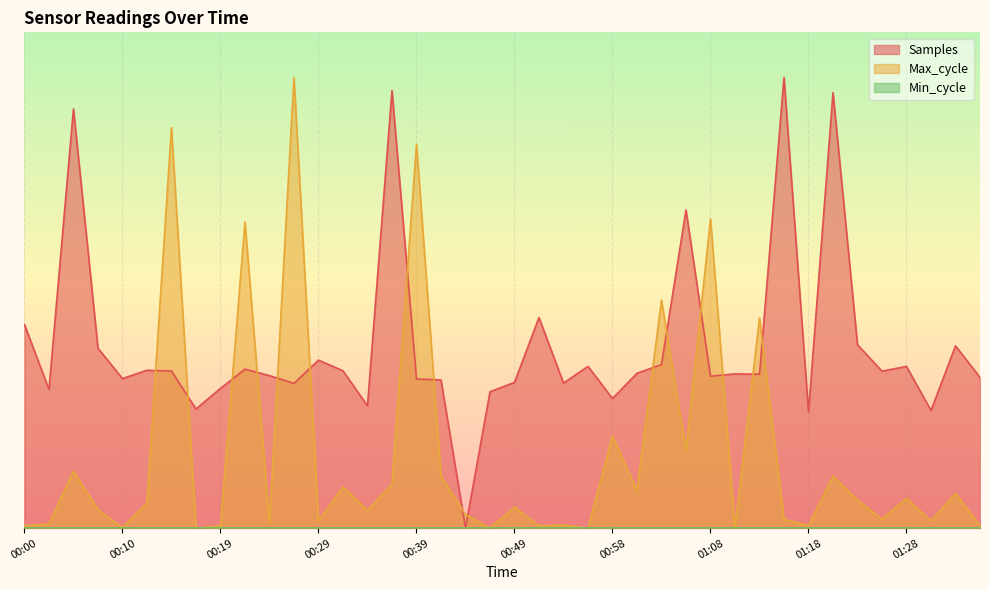

What position from the right is 00:56?

17